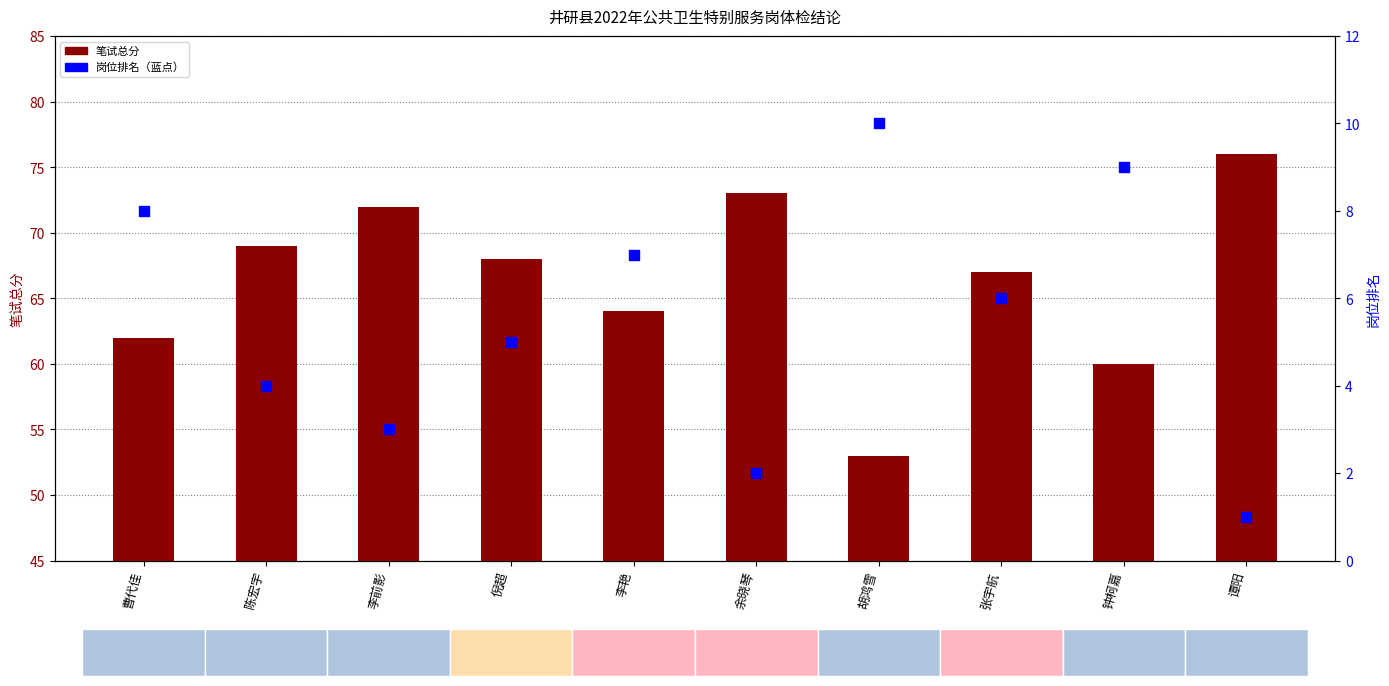

What are all the series names shown in the legend?

笔试总分, 岗位排名